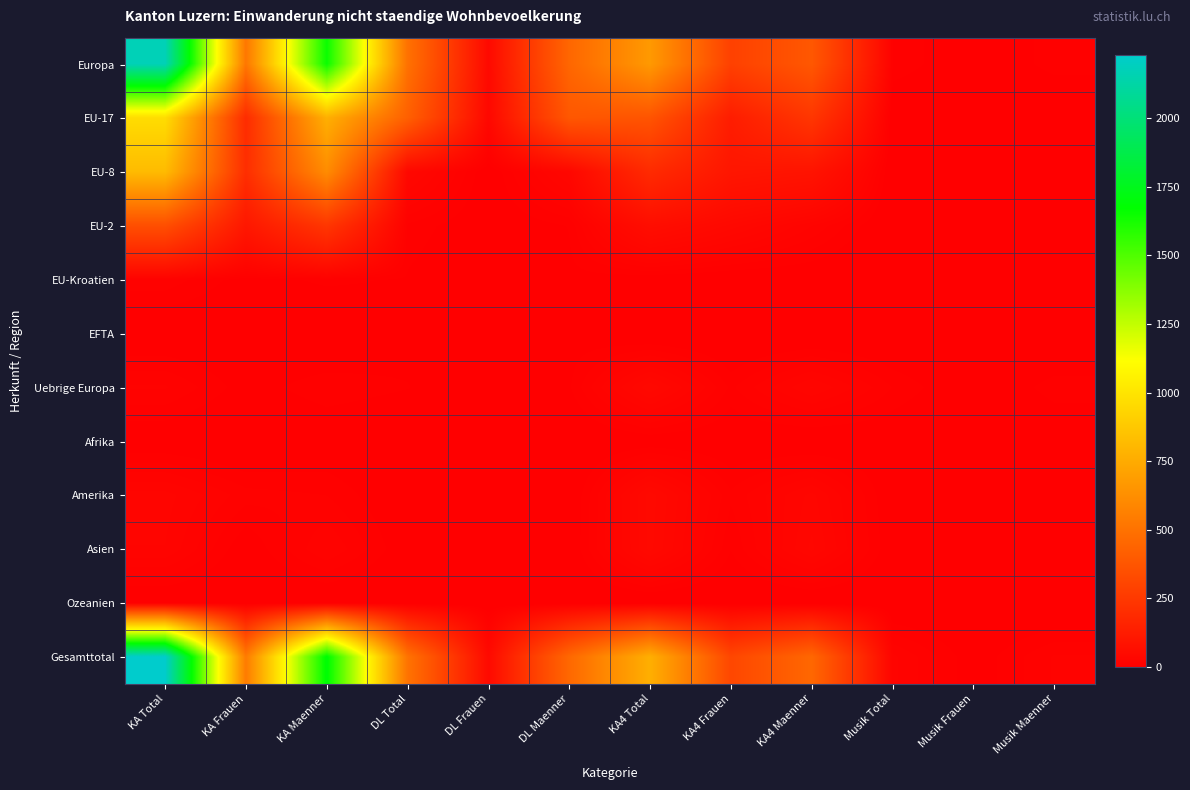

Which category has the lowest value across all series?

Musik Total